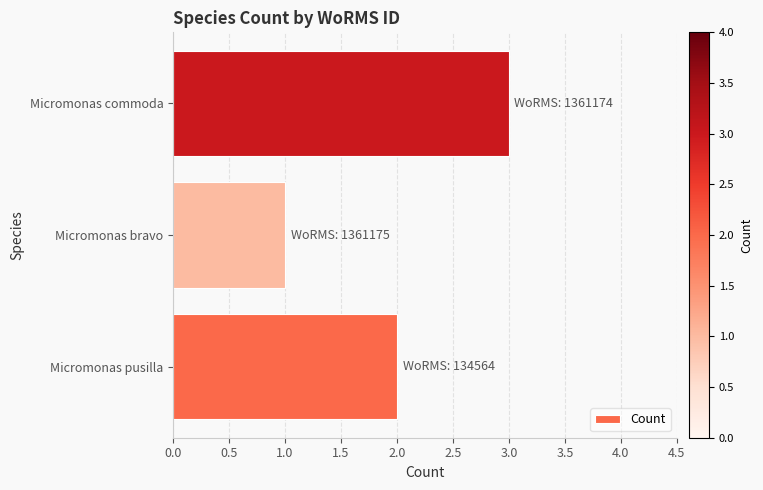

Which has a higher value, Micromonas pusilla or Micromonas commoda?

Micromonas commoda